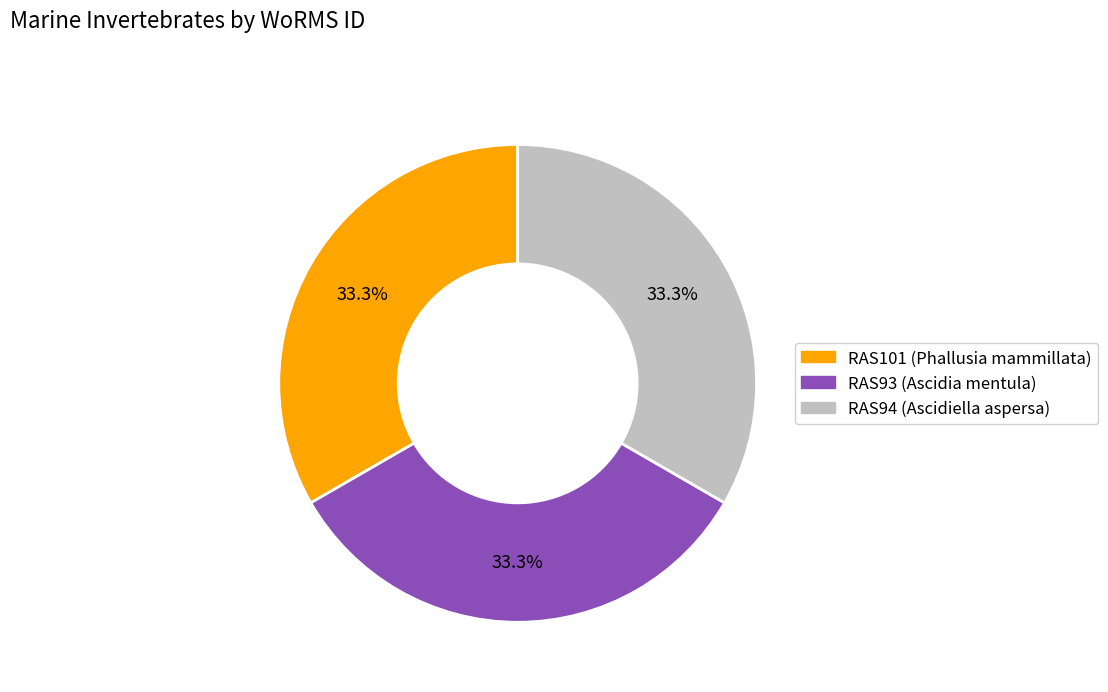

Count the number of slices in the pie.

3